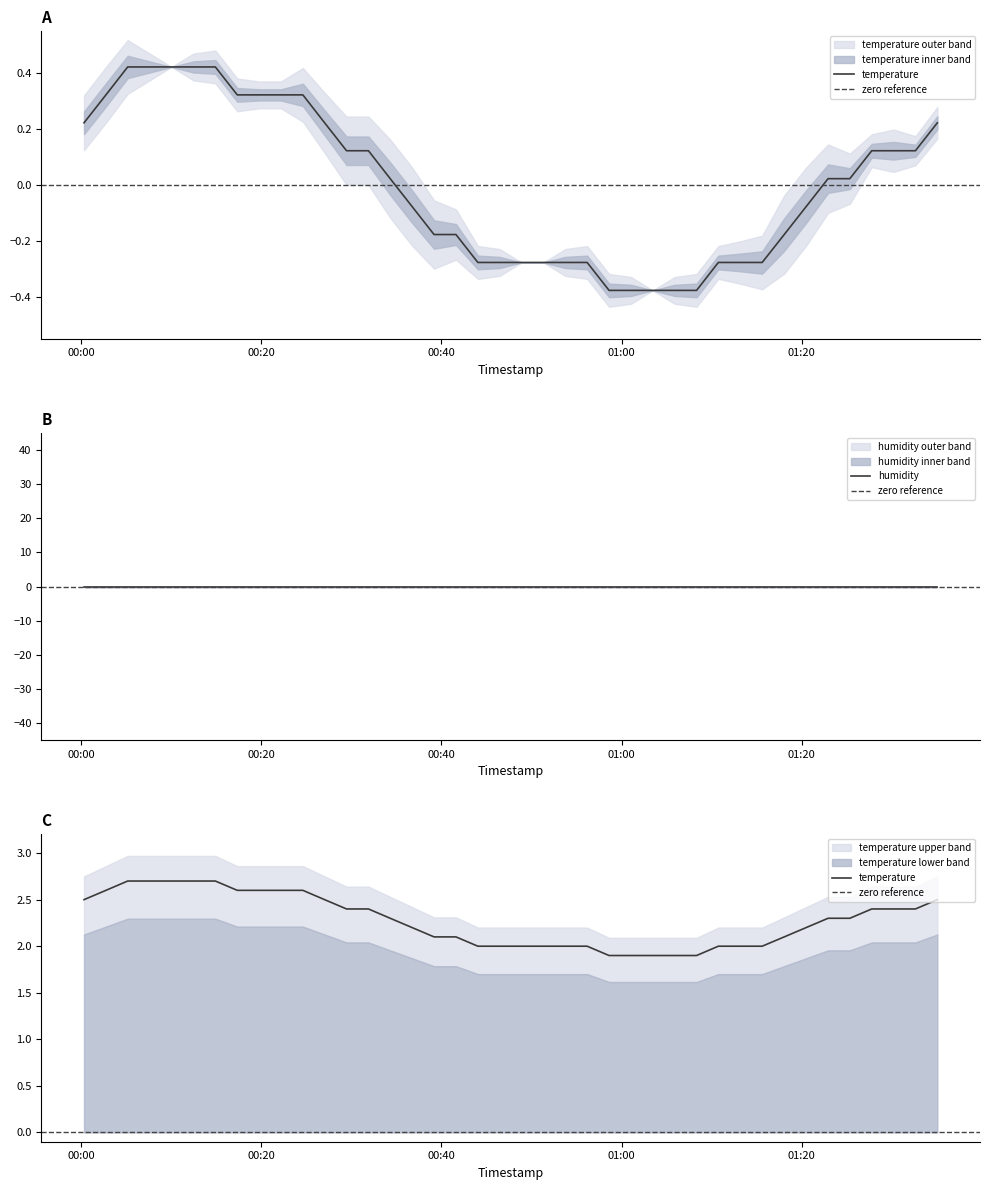

How many data points does each series have?

40